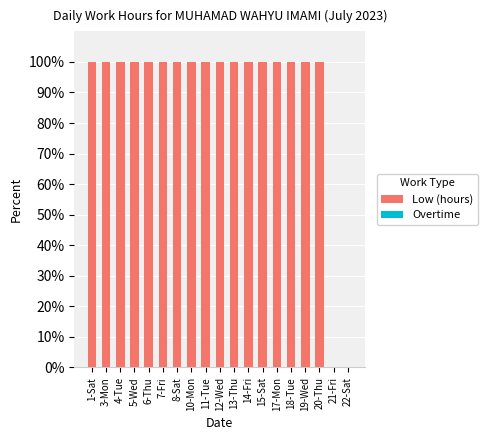

Are the bars horizontal?

No